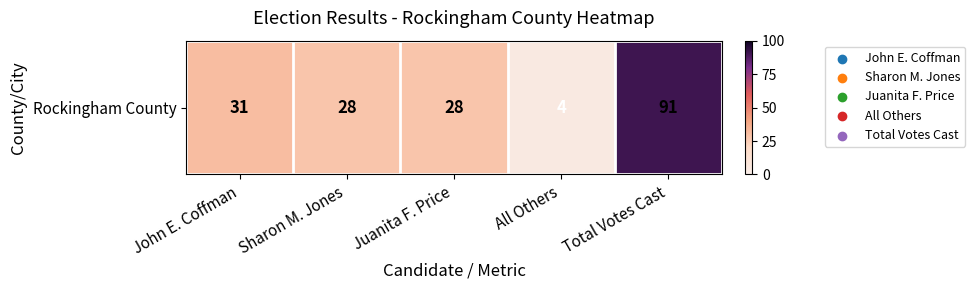

List the labels in order of value, smallest first.

All Others, Sharon M. Jones, Juanita F. Price, John E. Coffman, Total Votes Cast